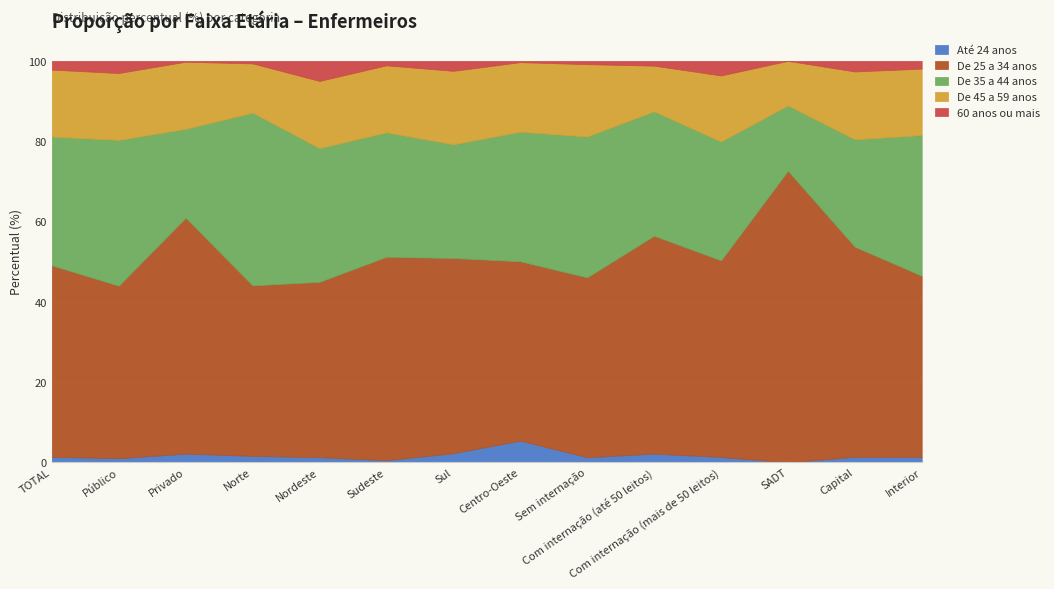

What is the spread (max minus min) of values at Sudeste?

50.2